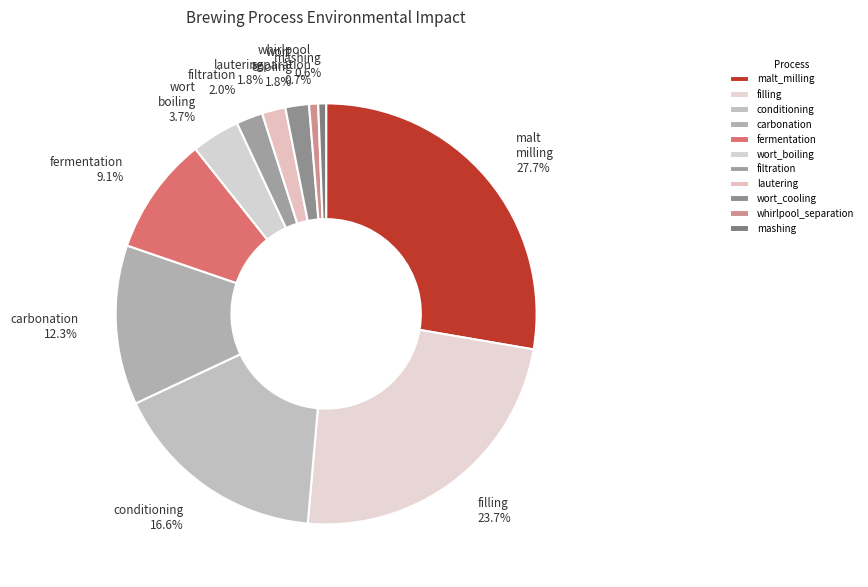

Which category has the smallest portion of the pie?

mashing